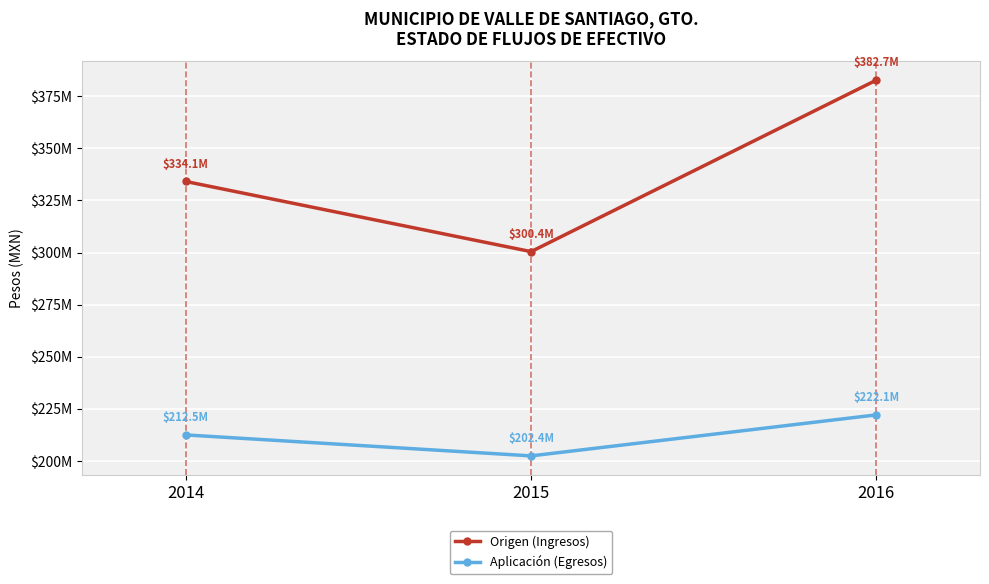

What is the sum of the Origen (Ingresos) values at 2016 and 2015?

683163147.8